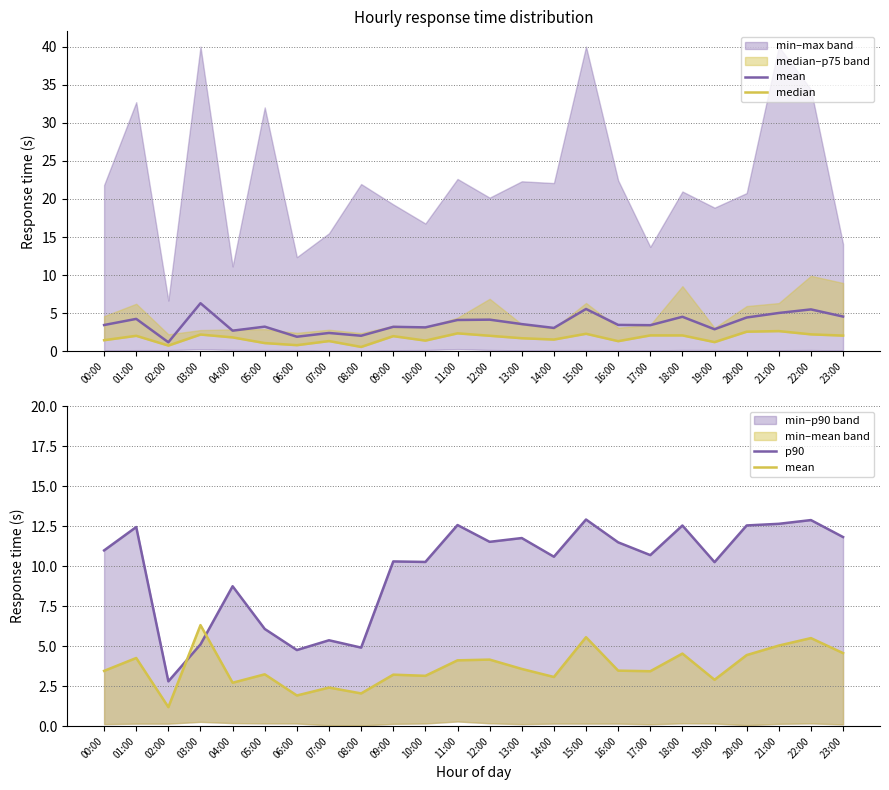

What position from the right is 02:00?

22